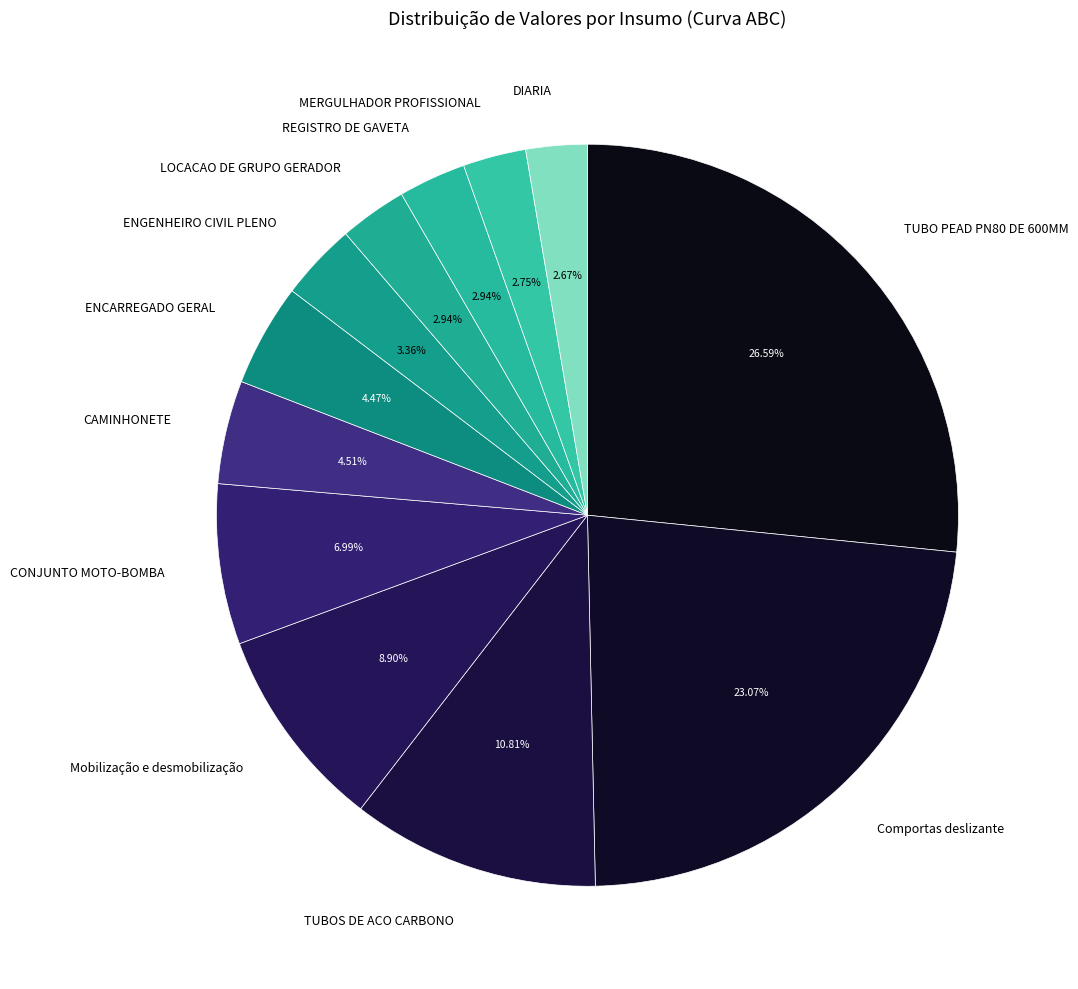

Is there any slice that represents more than half of the pie?

No